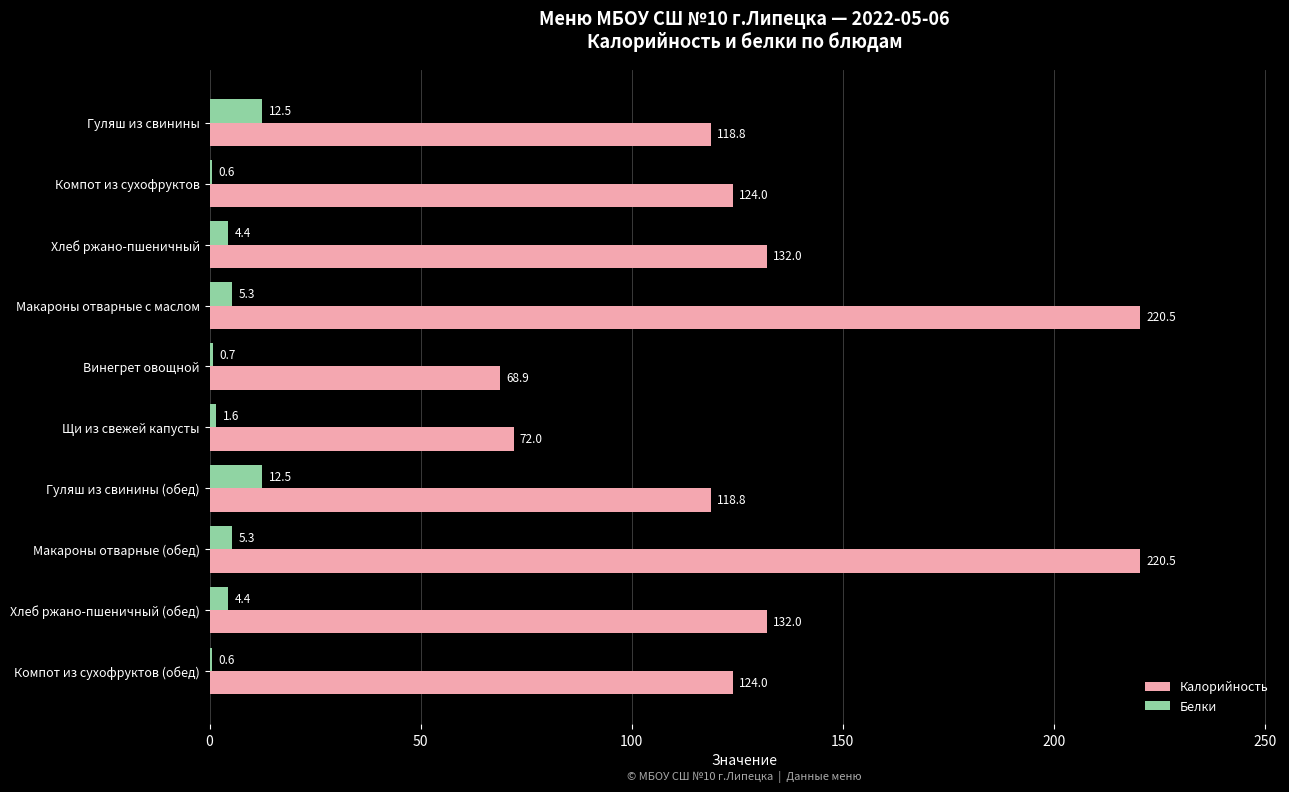

Between Винегрет овощной and Хлеб ржано-пшеничный (обед), which series saw the biggest shift?

Калорийность